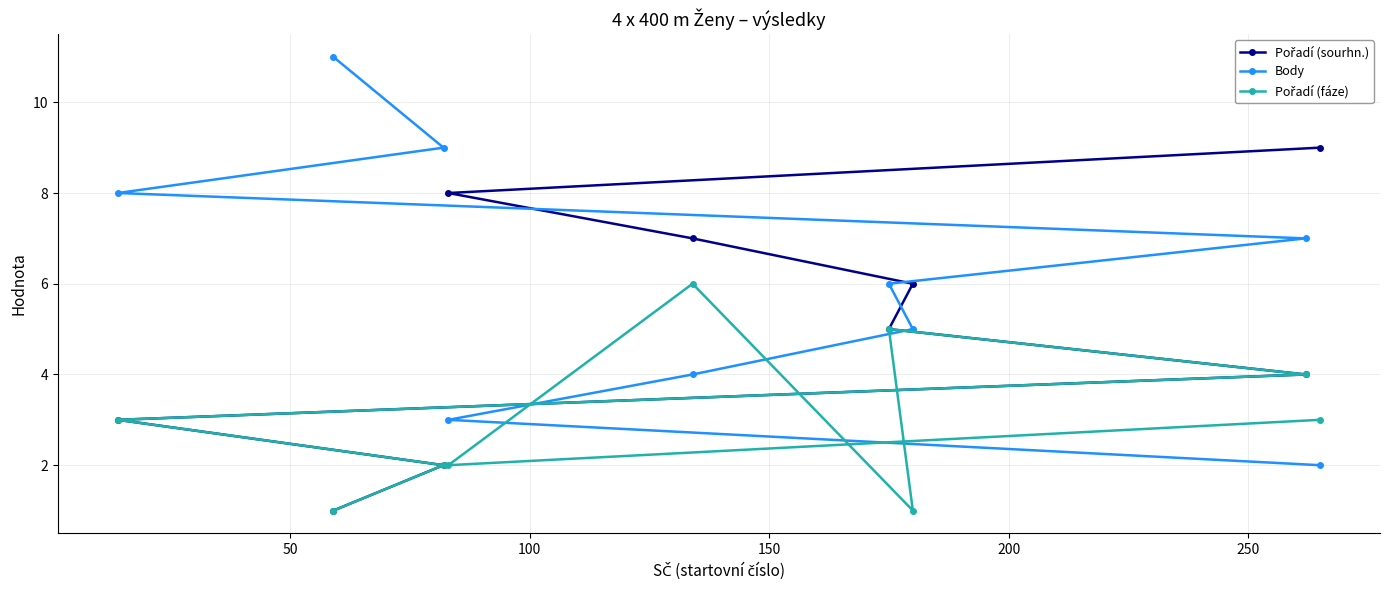

What is the average value of the Pořadí (fáze) series?

3